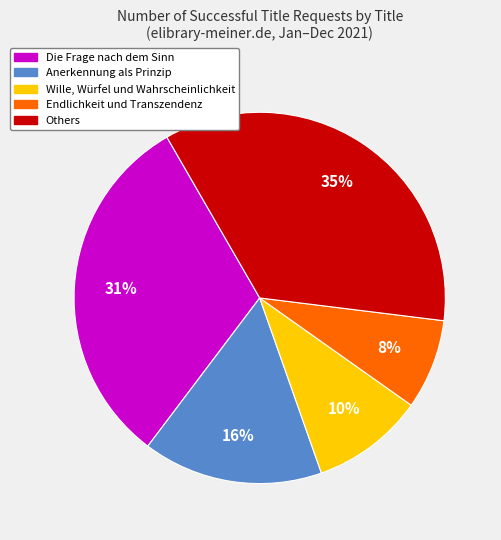

Count the number of slices in the pie.

5